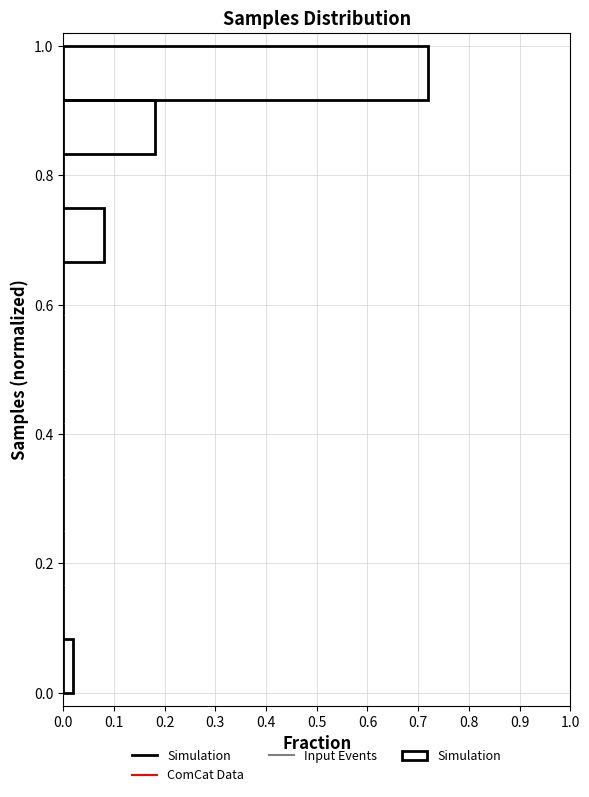

Reading bottom to top, list every bar in this chart as the range it spans on the y-axis followed by its length. Neither the bar edges nor the lengths are printed on the chart, so give them approximately, as read against the axes.

0.00 to 0.08: 0.02
0.08 to 0.16: 0
0.16 to 0.26: 0
0.26 to 0.34: 0
0.34 to 0.42: 0
0.42 to 0.50: 0
0.50 to 0.58: 0
0.58 to 0.66: 0
0.66 to 0.76: 0.08
0.76 to 0.84: 0
0.84 to 0.92: 0.18
0.92 to 1.00: 0.72